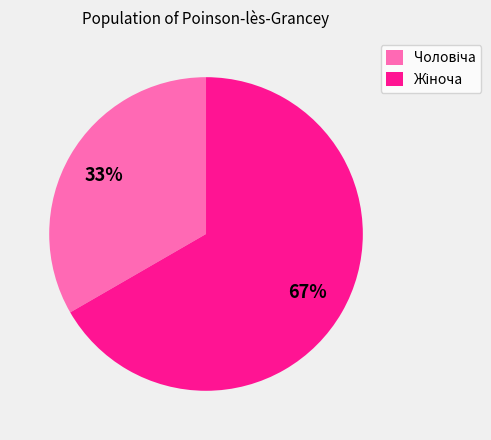

Is there a majority slice in this chart?

Yes